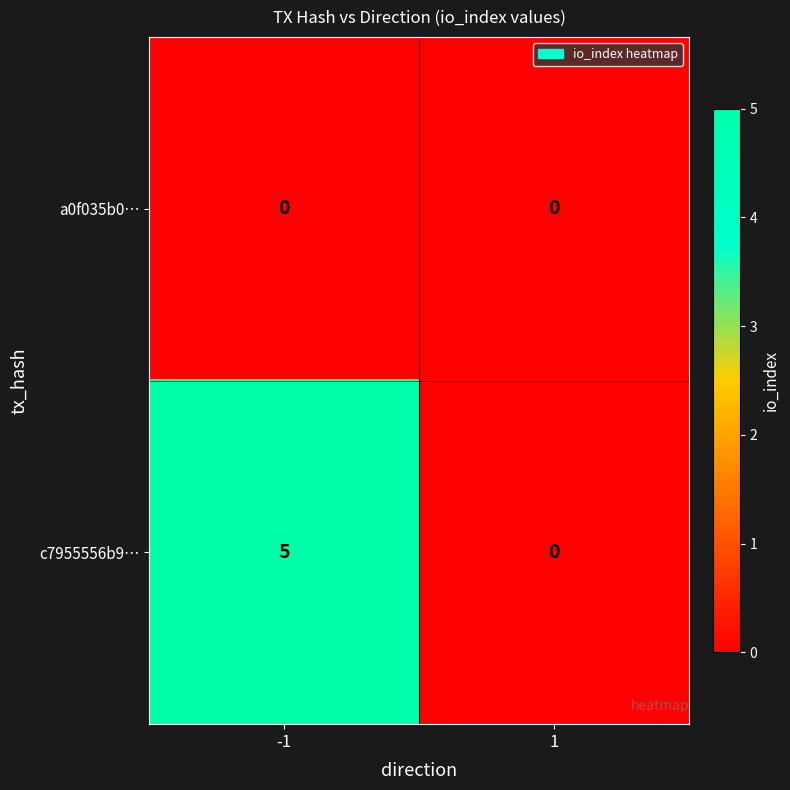

At how many categories does at least one series exceed 1?

1